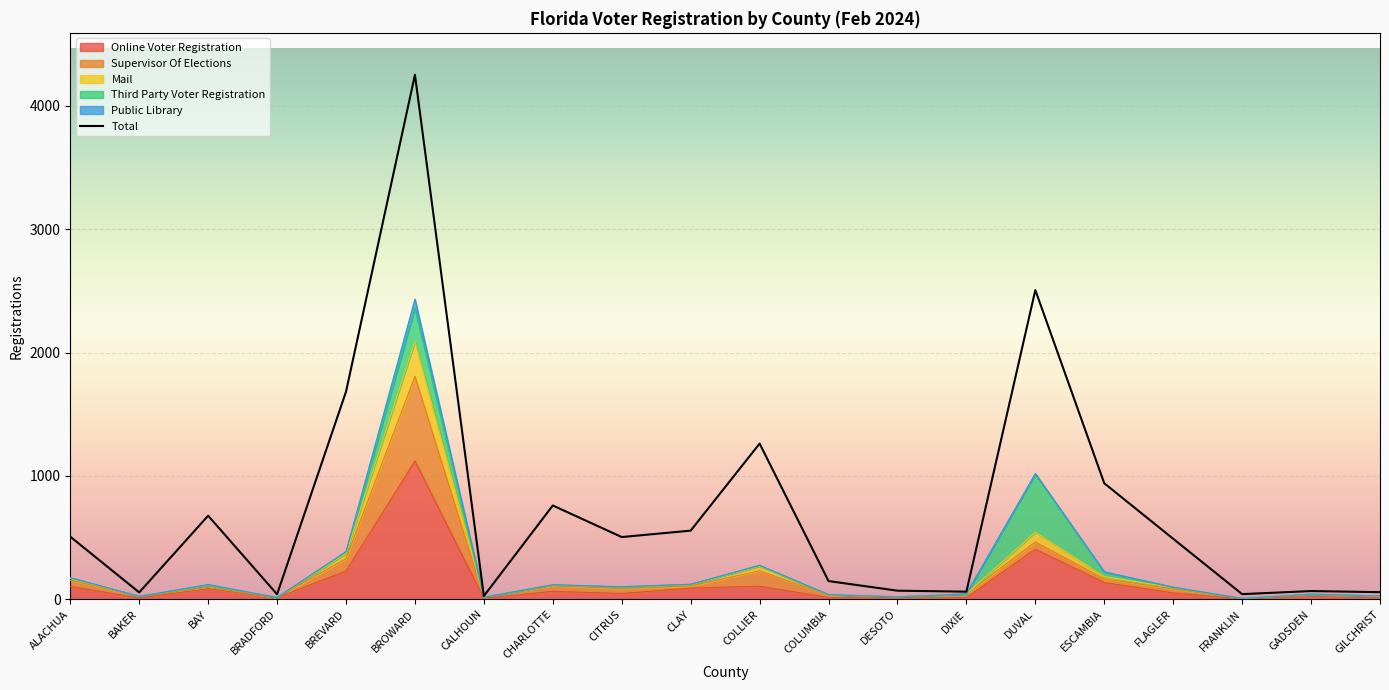

At which category does Total reach its first local peak?

BAY